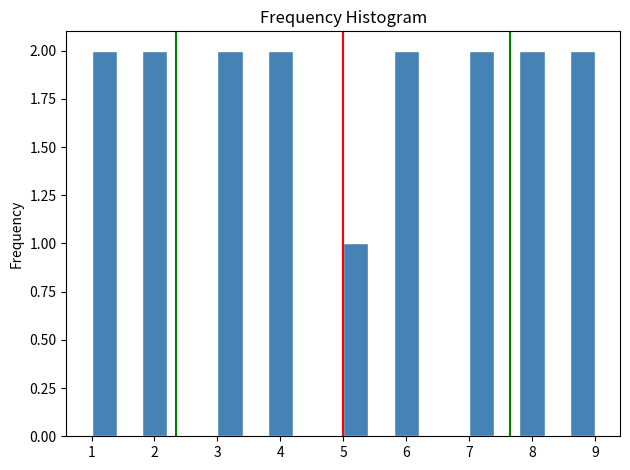

Reading left to right, list every bar in this chart as the range it spans on the x-axis followed by its height. The values are not printed on the chart, so give them approximately, as read against the axis.

1.0 to 1.4: 2
1.4 to 1.8: 0
1.8 to 2.2: 2
2.2 to 2.6: 0
2.6 to 3.0: 0
3.0 to 3.4: 2
3.4 to 3.8: 0
3.8 to 4.2: 2
4.2 to 4.6: 0
4.6 to 5.0: 0
5.0 to 5.4: 1
5.4 to 5.8: 0
5.8 to 6.2: 2
6.2 to 6.6: 0
6.6 to 7.0: 0
7.0 to 7.4: 2
7.4 to 7.8: 0
7.8 to 8.2: 2
8.2 to 8.6: 0
8.6 to 9.0: 2